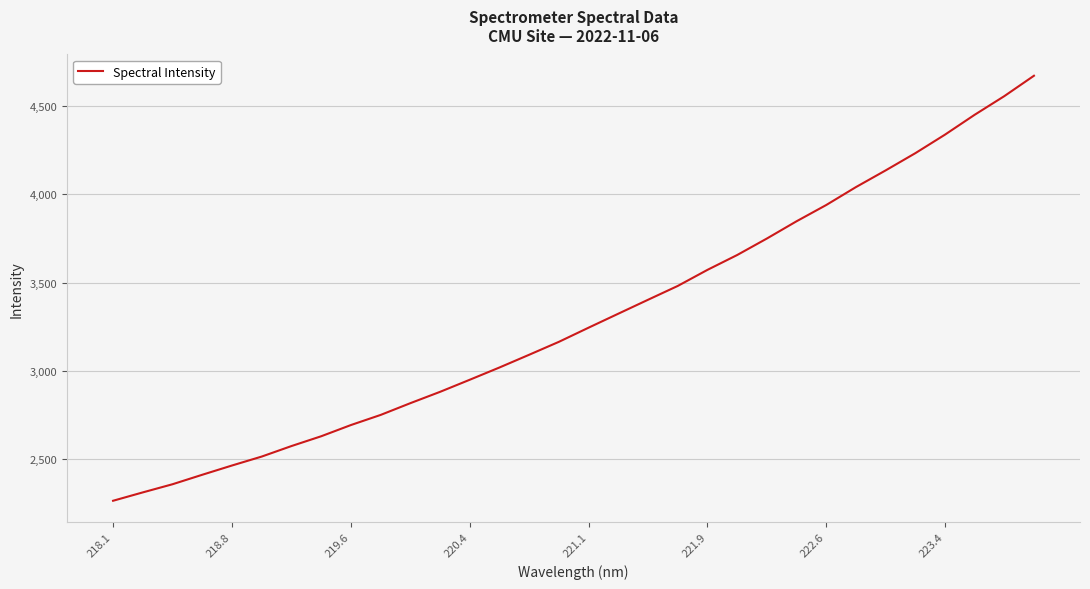

What is the average value?

3297.8